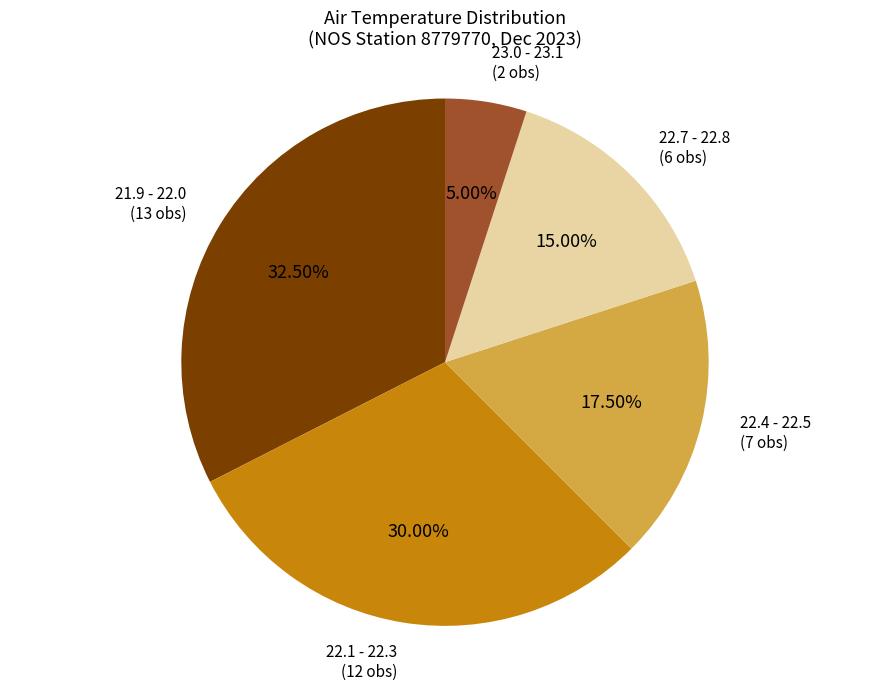

Rank the categories by value from highest to lowest.

21.9 - 22.0 (13 obs), 22.1 - 22.3 (12 obs), 22.4 - 22.5 (7 obs), 22.7 - 22.8 (6 obs), 23.0 - 23.1 (2 obs)